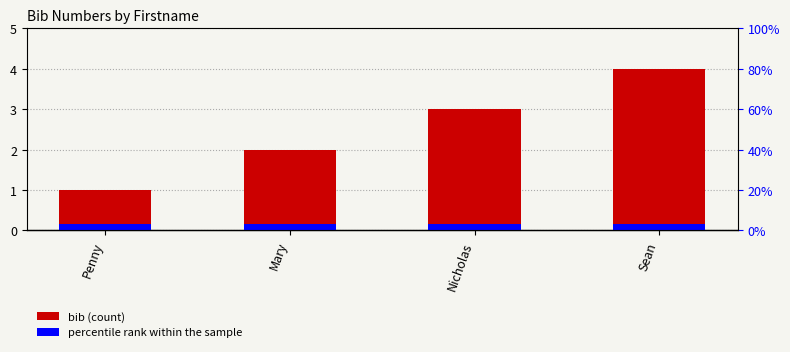

What is the label of the 3rd bar from the left?

Nicholas